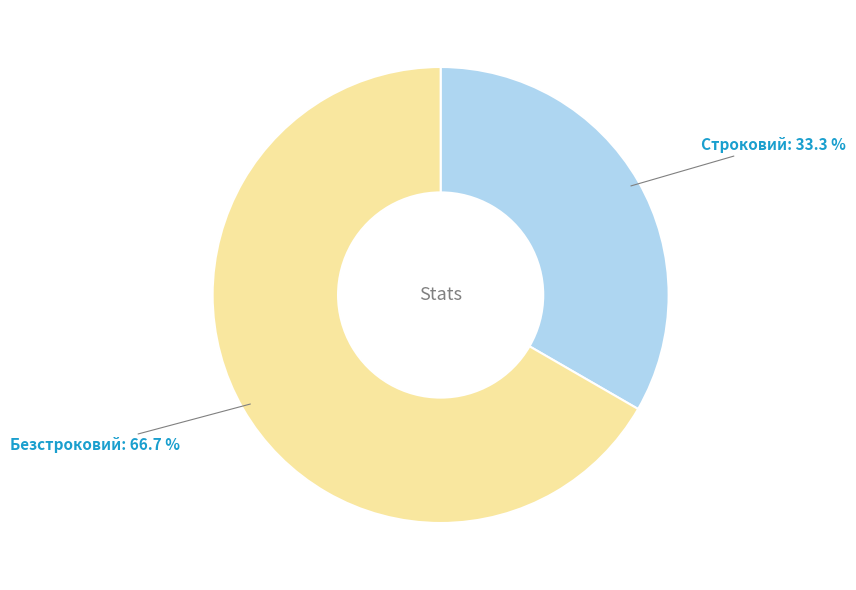

Is there a majority slice in this chart?

Yes